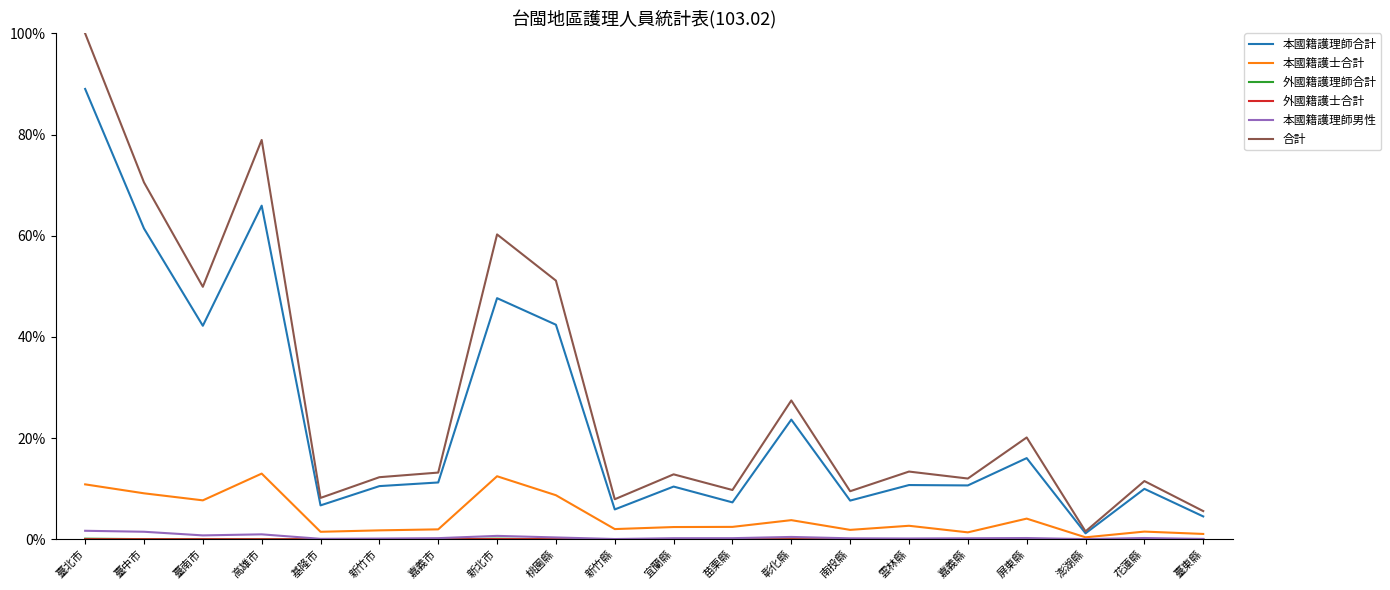

Does the chart have visible grid lines?

No